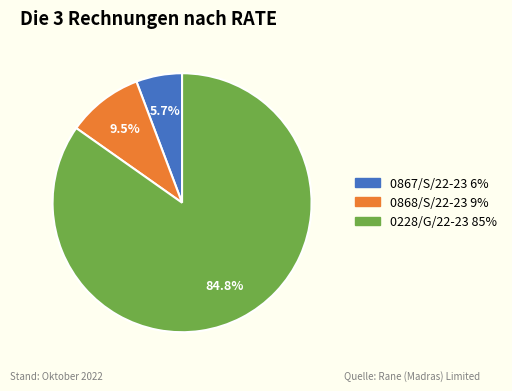

What percentage is the 0228/G/22-23 slice, to the nearest percent?

85%